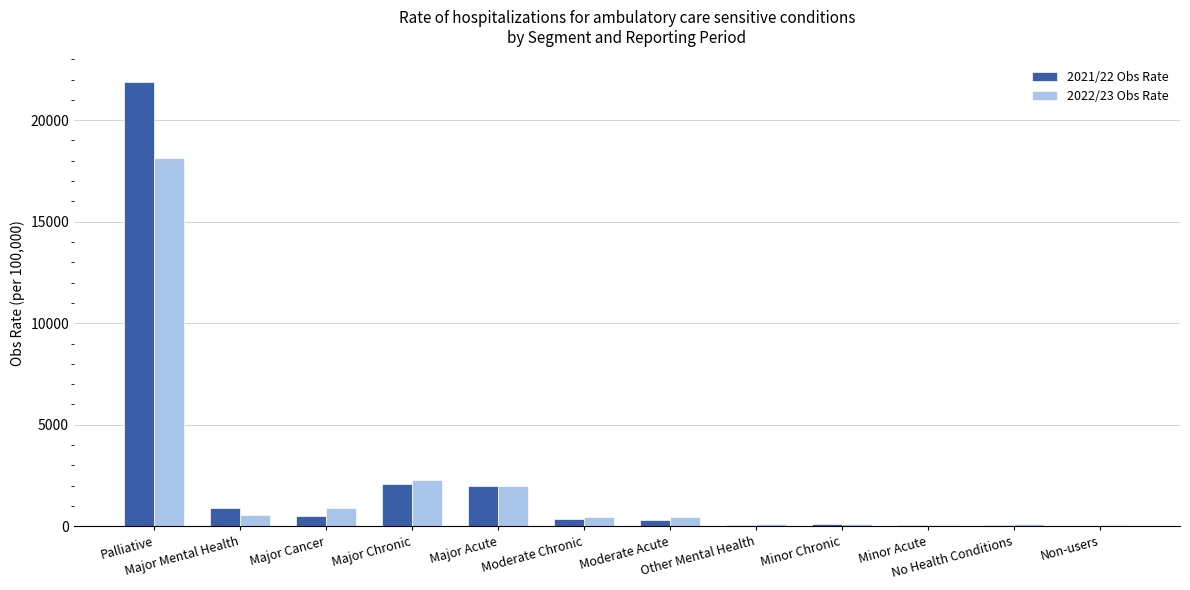

What is the lowest value of the 2021/22 Obs Rate series?

32.9